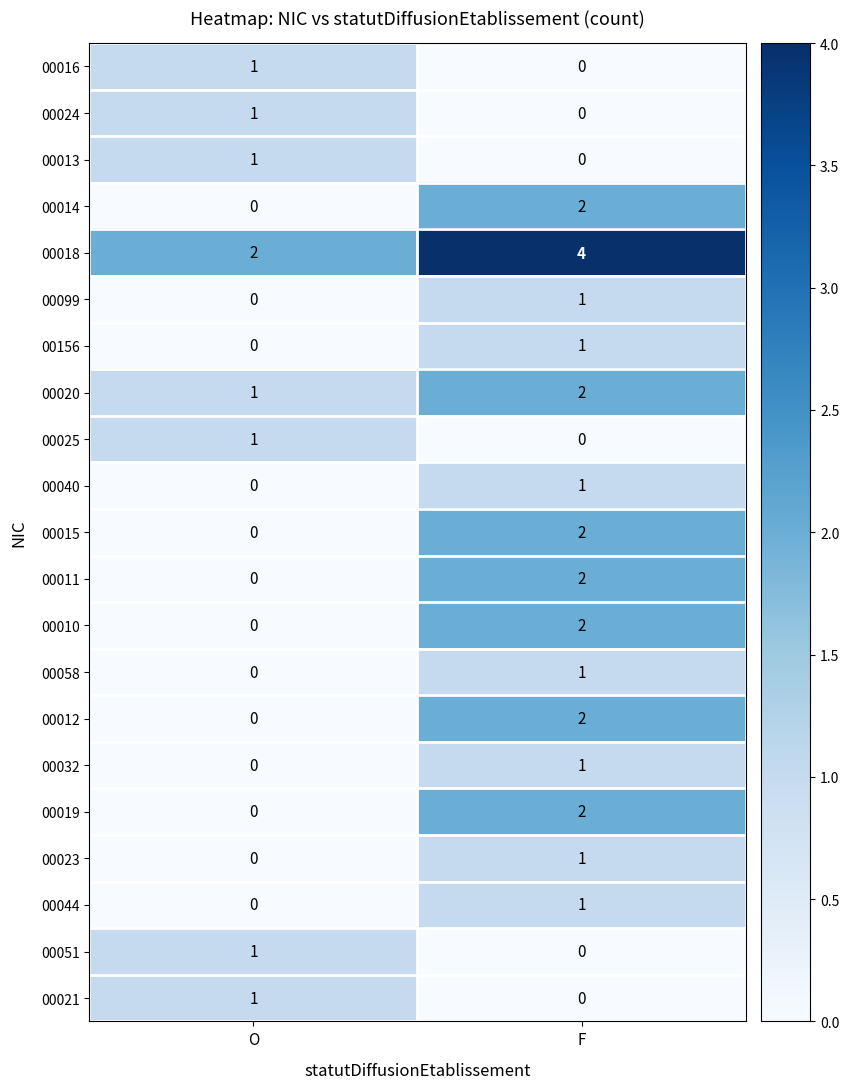

What is the difference between the highest and lowest values at F?

4